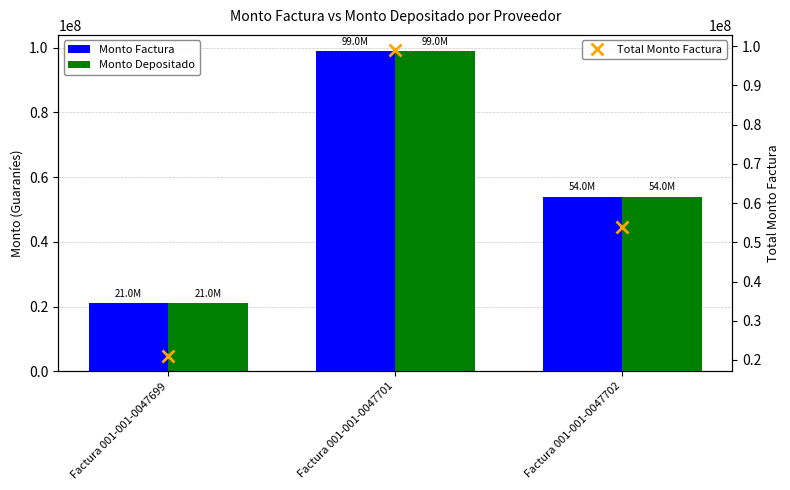

At which category is the sum across all series the highest?

Factura 001-001-0047701